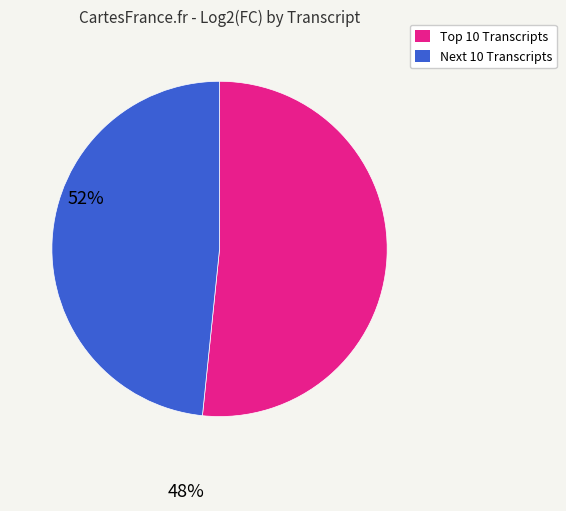

Is there a majority slice in this chart?

Yes